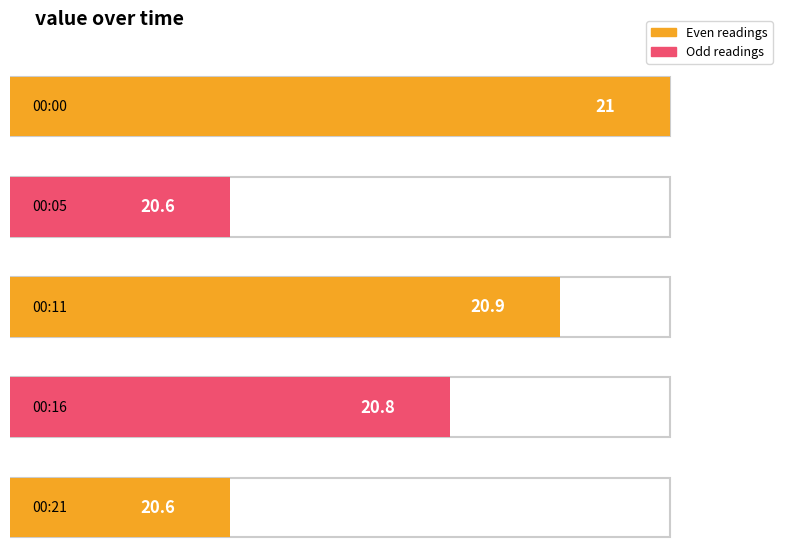

Does the chart contain any negative values?

No